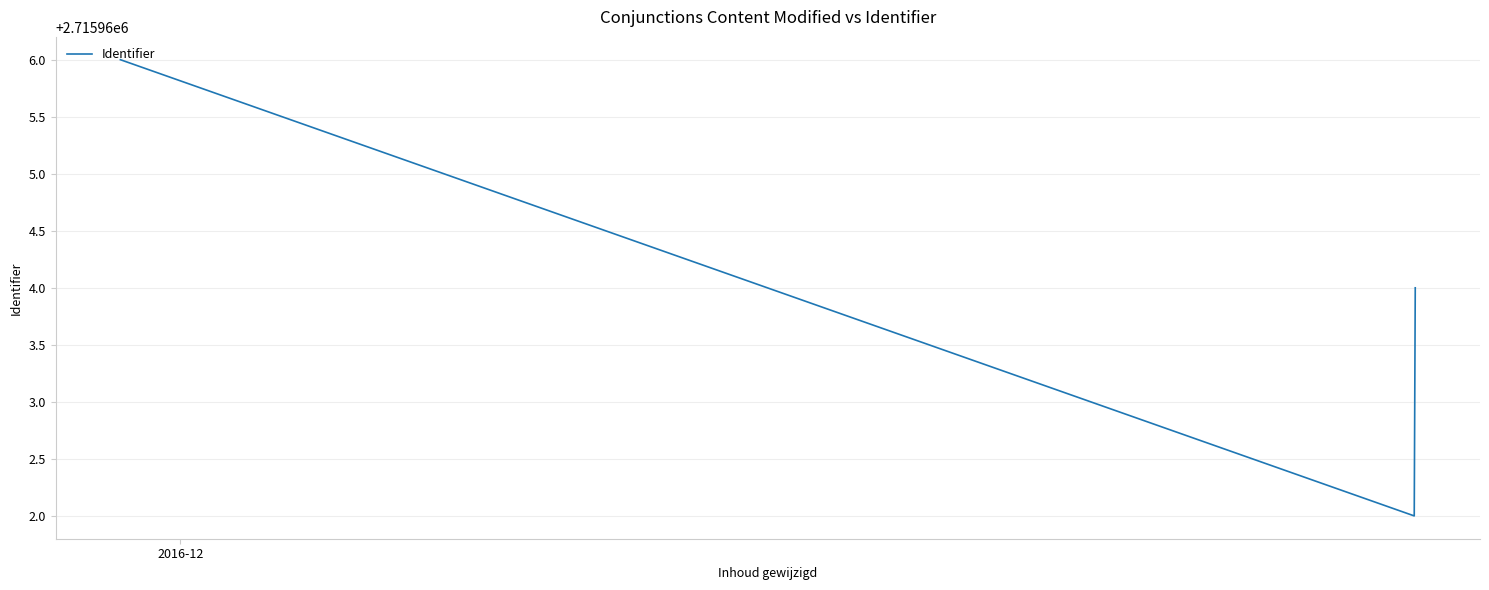

What is the average value?

2715964